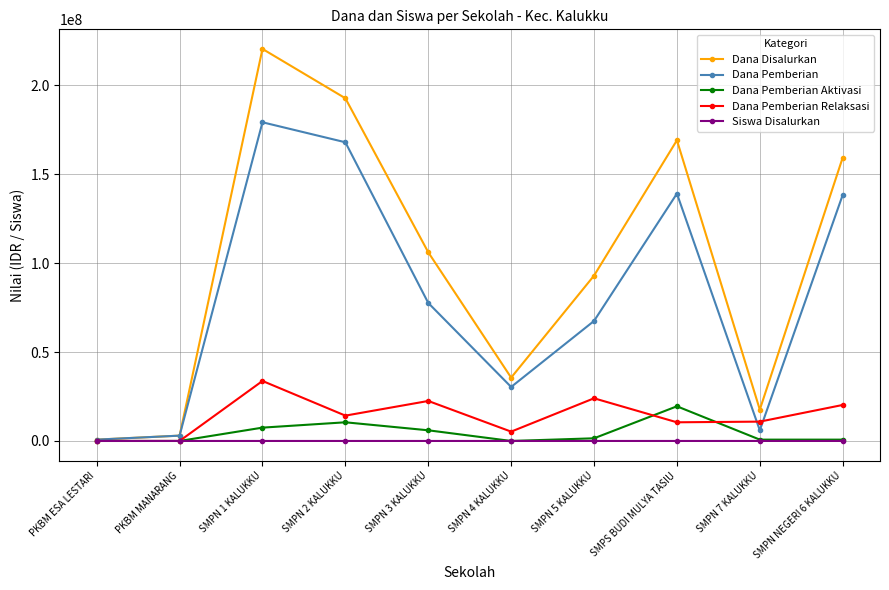

What is the label of the 6th point from the right?

SMPN 3 KALUKKU